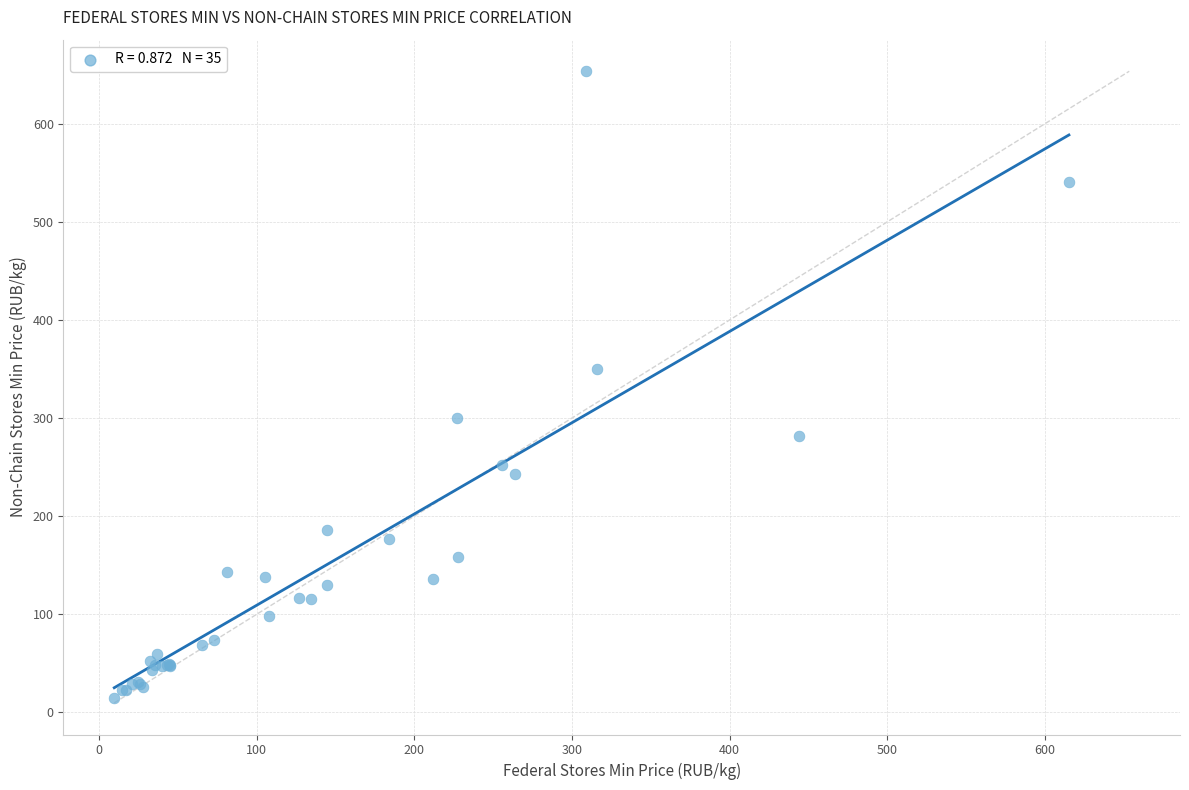

What Y value in the scatter plot is closest to 333?

350.4